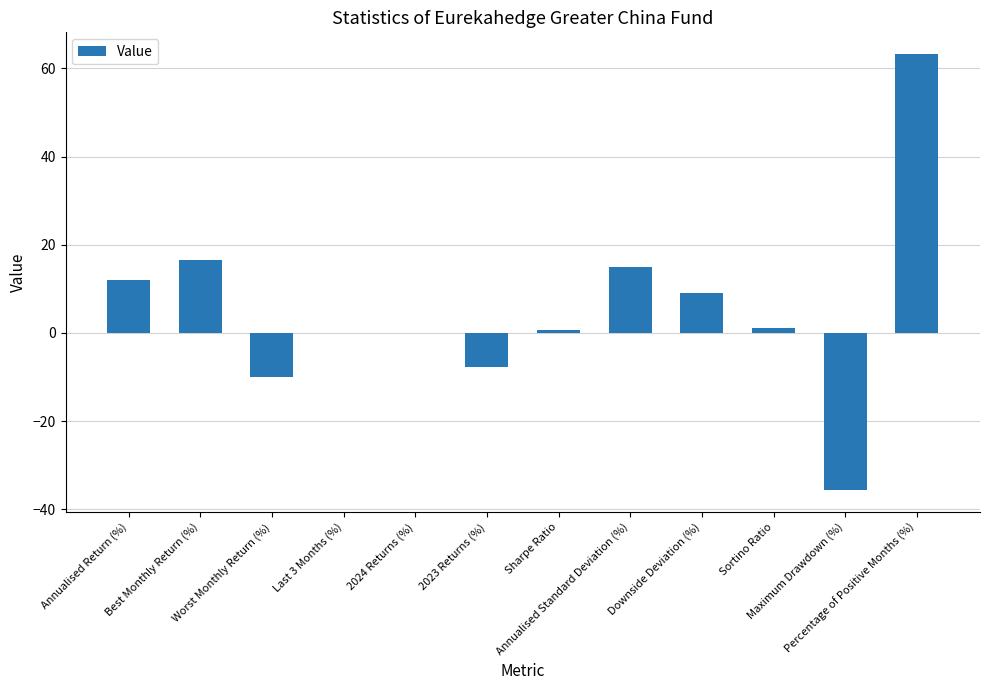

Is it true that the value at 2024 Returns (%) is -0.1?

True